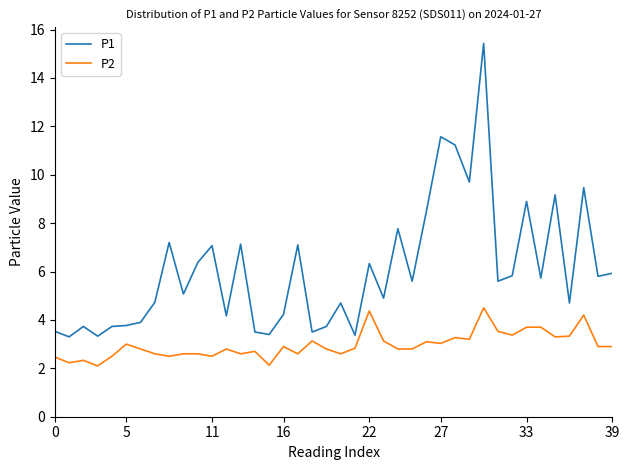

How many distinct data groups are displayed?

2